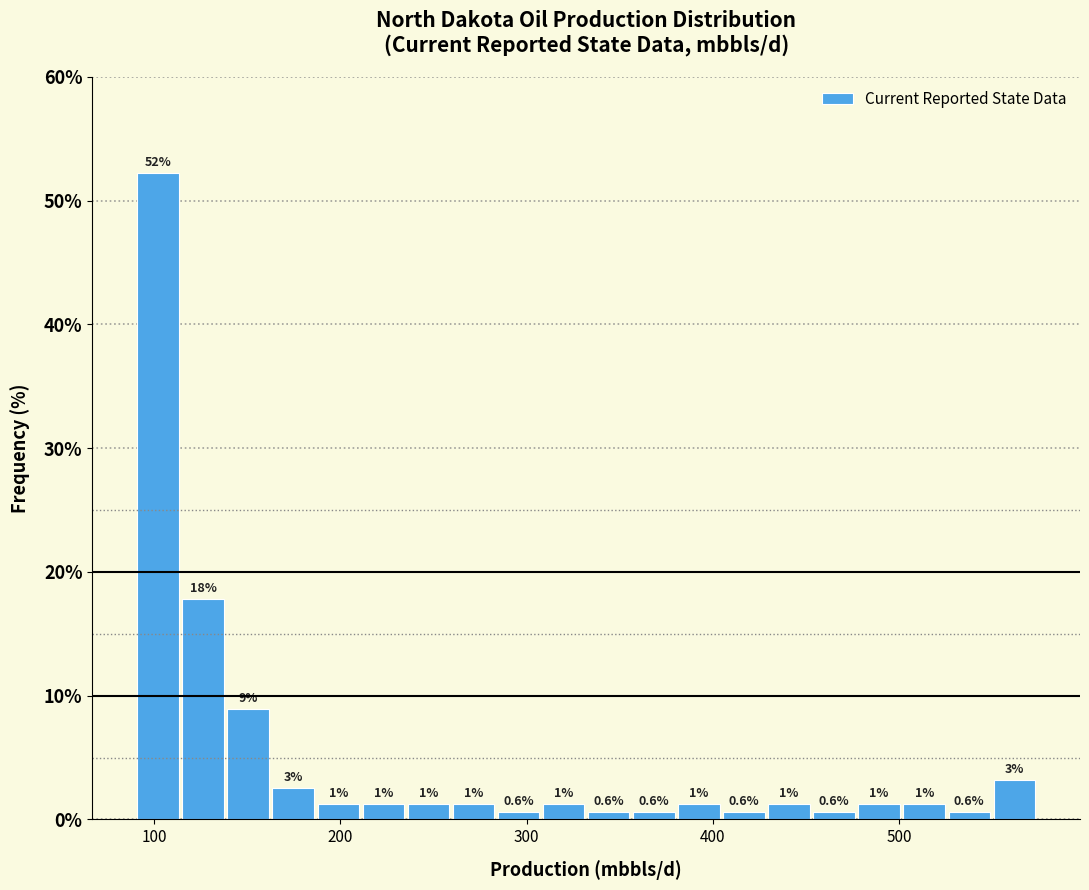

Read against the x-axis, roughly where is the centre of the tallest bar?

100